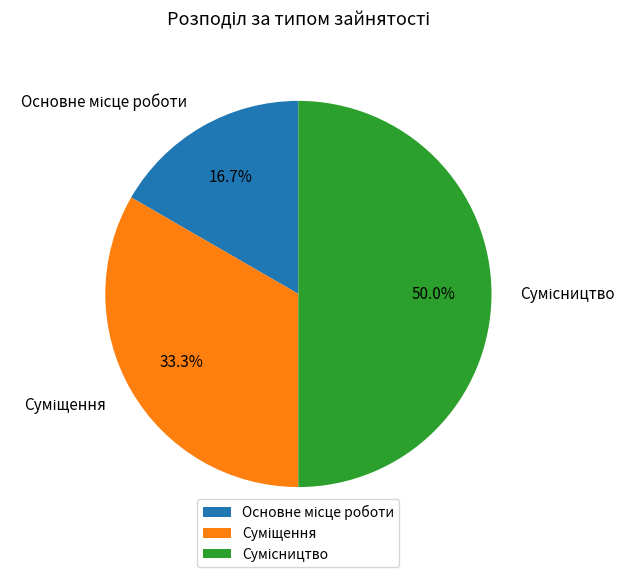

How many slices are in this pie chart?

3